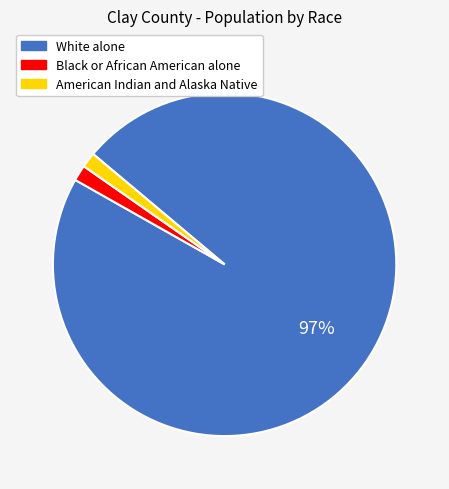

Which category accounts for the majority?

White alone